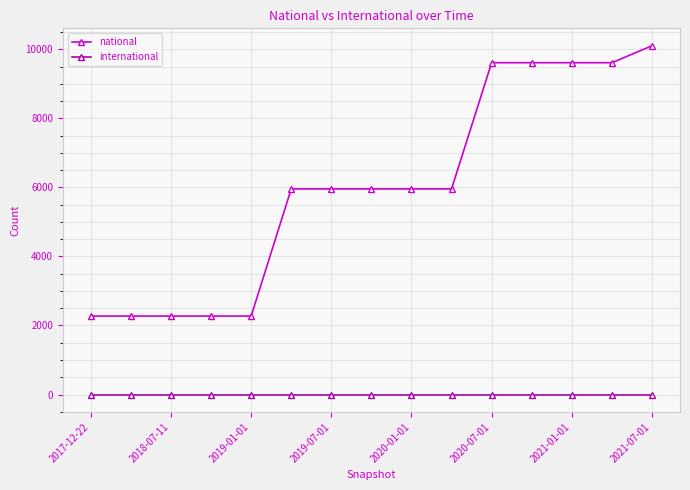

Reading left to right, list all the values displayed in this chart.

national: 2272	2272	2272	2272	2272	5956	5956	5956	5956	5956	9611	9611	9611	9611	10102
international: 0	0	0	0	0	0	0	0	0	0	0	0	0	0	0